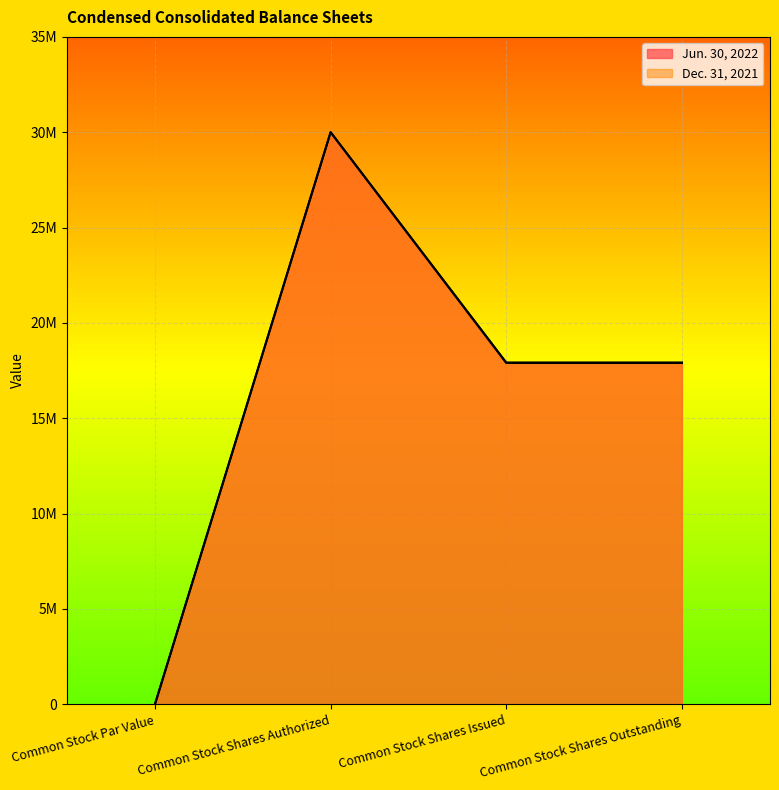

Which has a higher value, Common Stock Shares Authorized or Common Stock Shares Issued?

Common Stock Shares Authorized